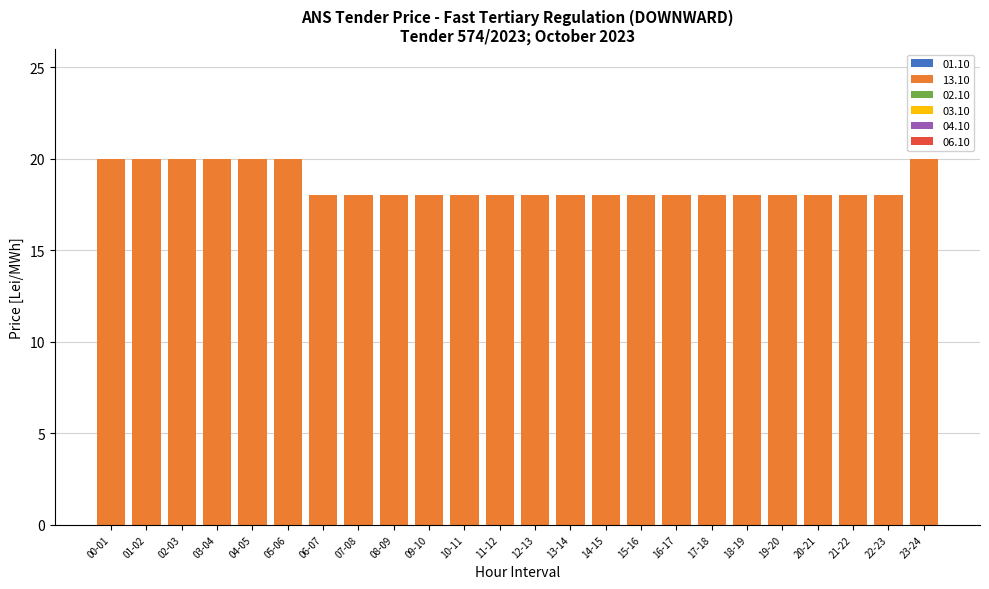

The chart shows a value of 31 at 00-01. True or false?

False